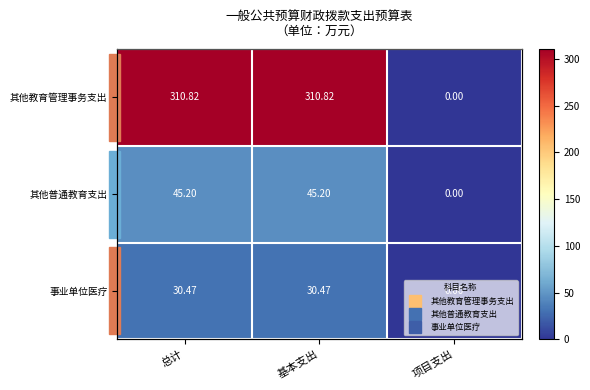

Is the value of 其他教育管理事务支出 at 项目支出 greater than the value of 其他普通教育支出 at 项目支出?

No